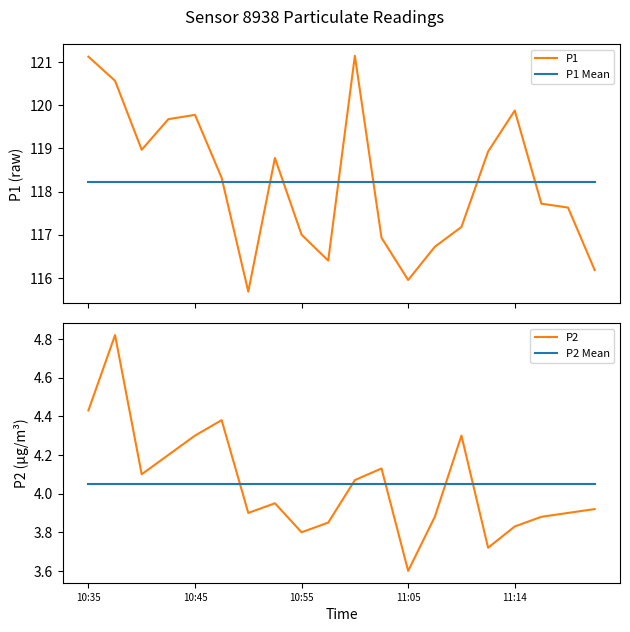

How many interior local valleys does the P1 series have?

4